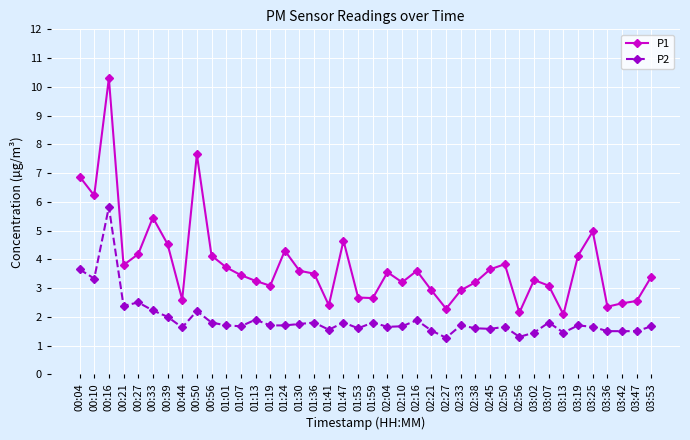

How many distinct data groups are displayed?

2